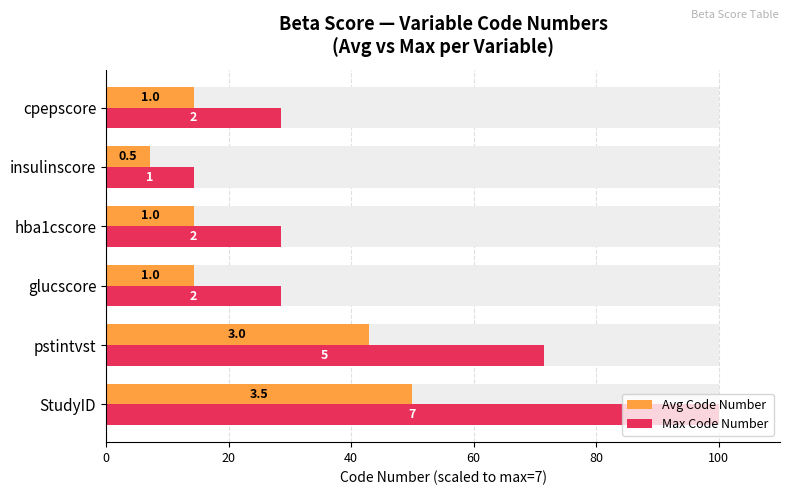

What is the maximum value shown in the chart?

100.0